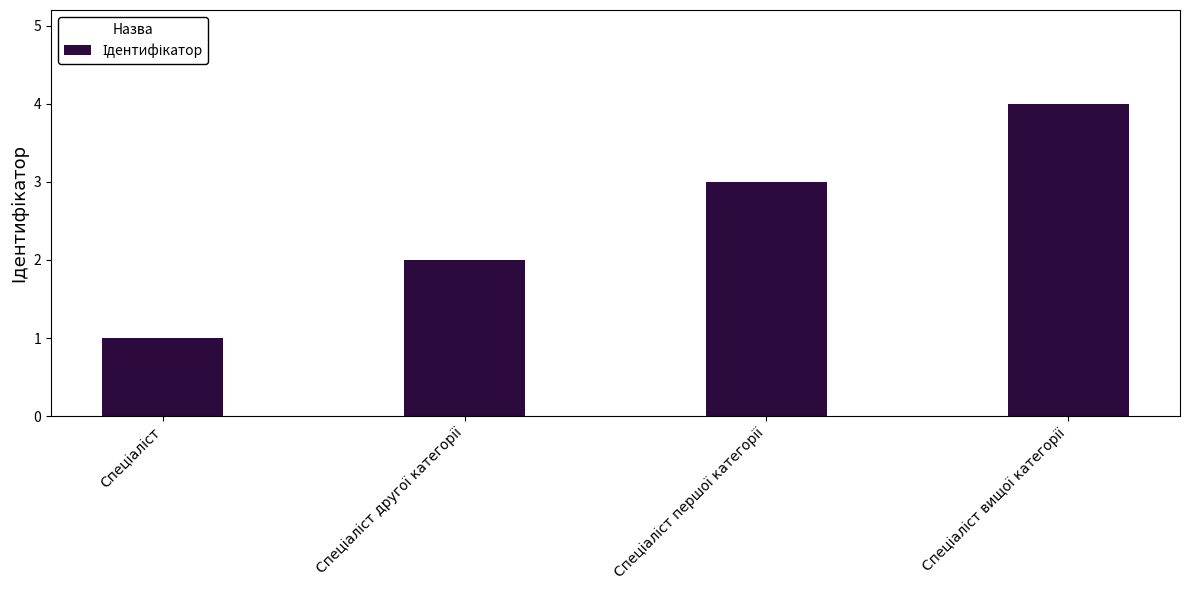

What is the sum of all values?

10